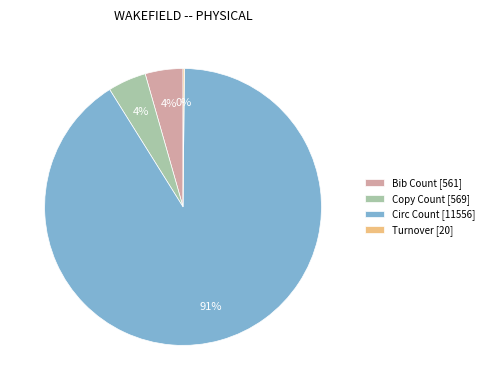

Does Bib Count represent more than half of the total?

No